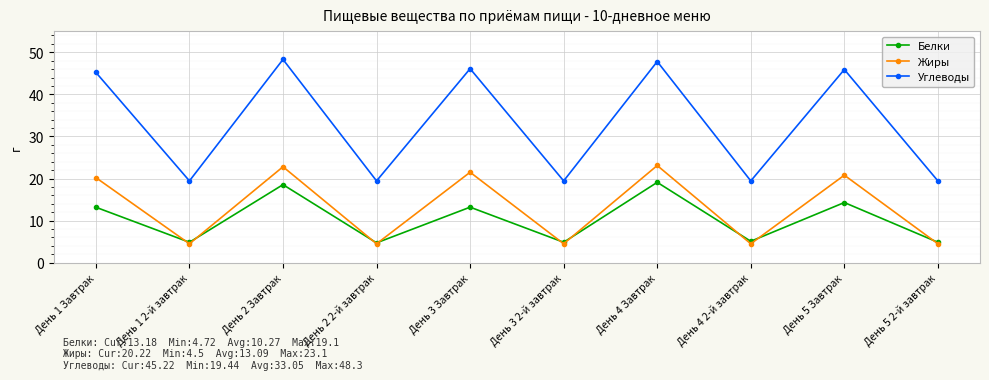

Does the chart display data point markers on the line(s)?

Yes